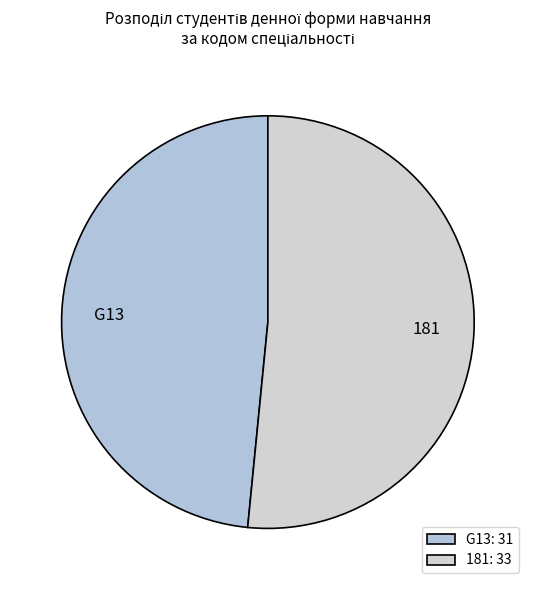

Which category accounts for the majority?

181